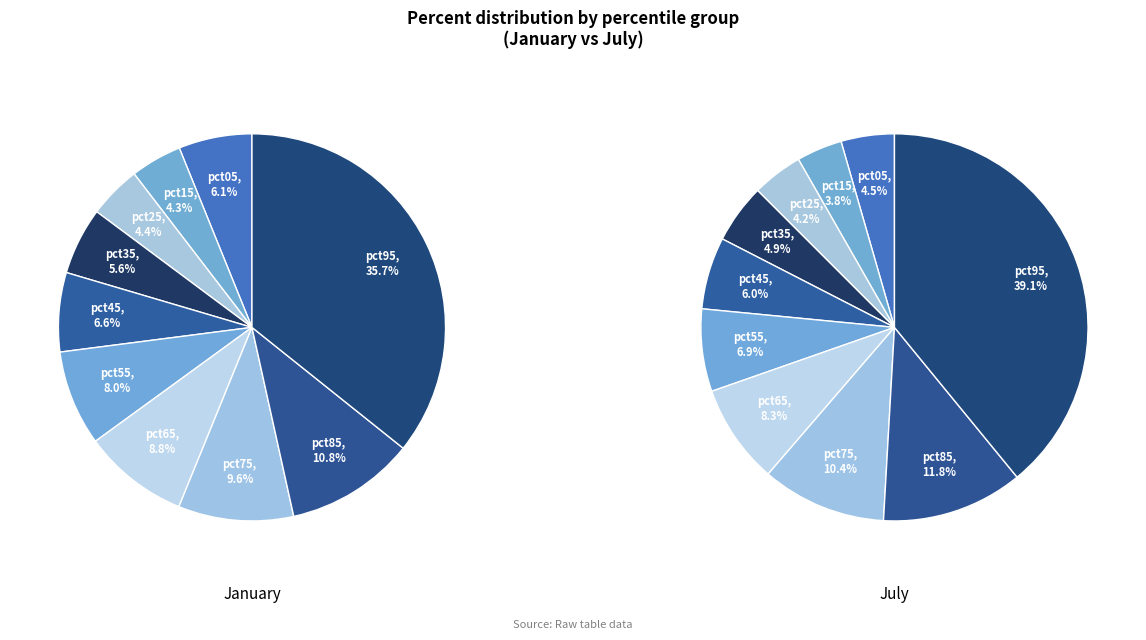

What is the total percentage of pct75 and pct85?

20.4%